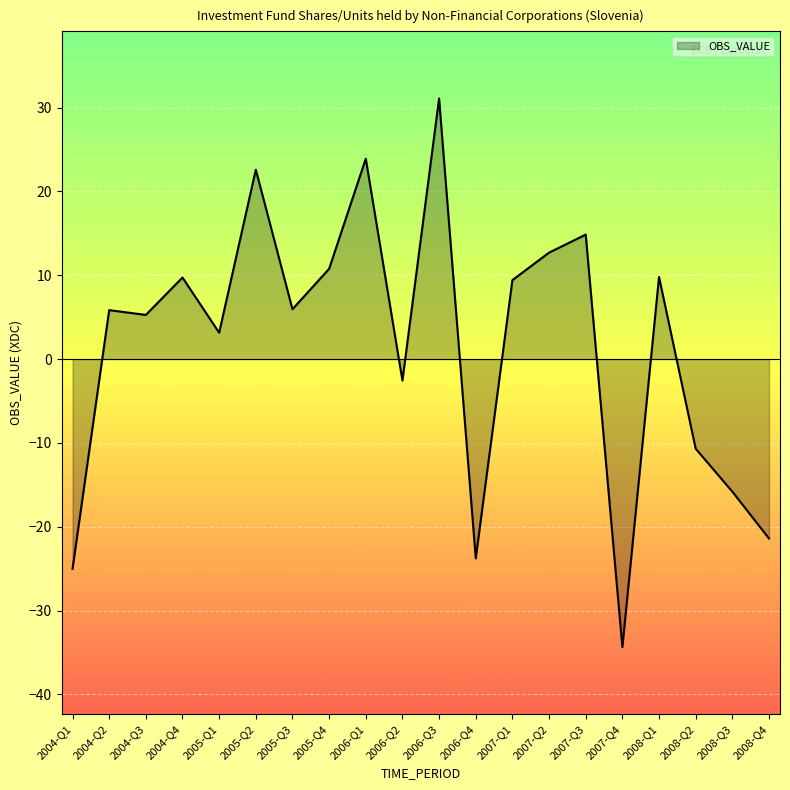

True or false: there are more than 0 points higher than both neighbors.

True